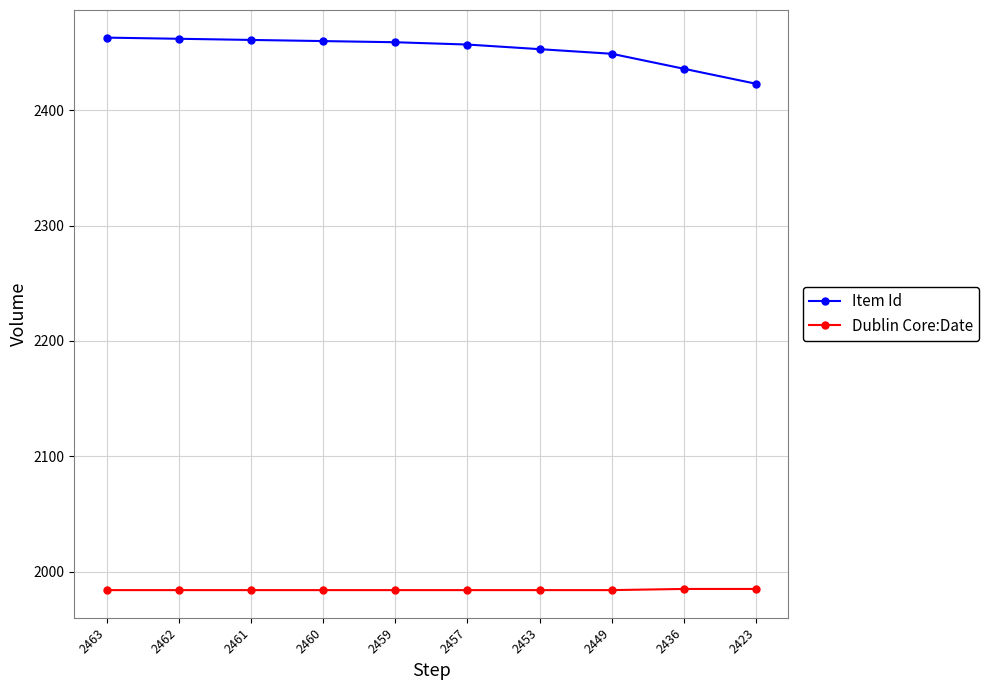

Does the chart display data point markers on the line(s)?

Yes